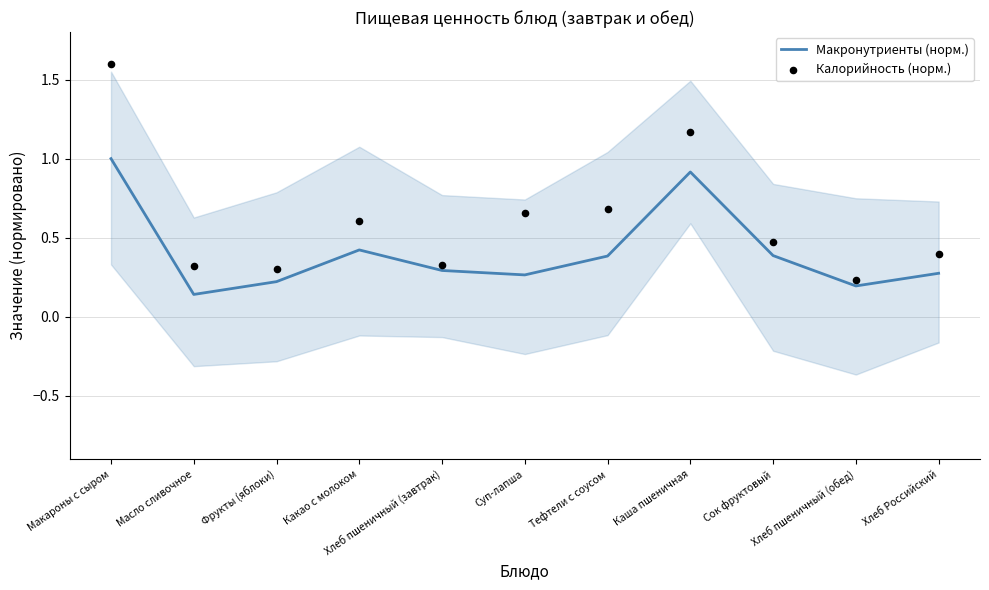

Which series reaches the maximum Y coordinate?

Калорийность (норм.)